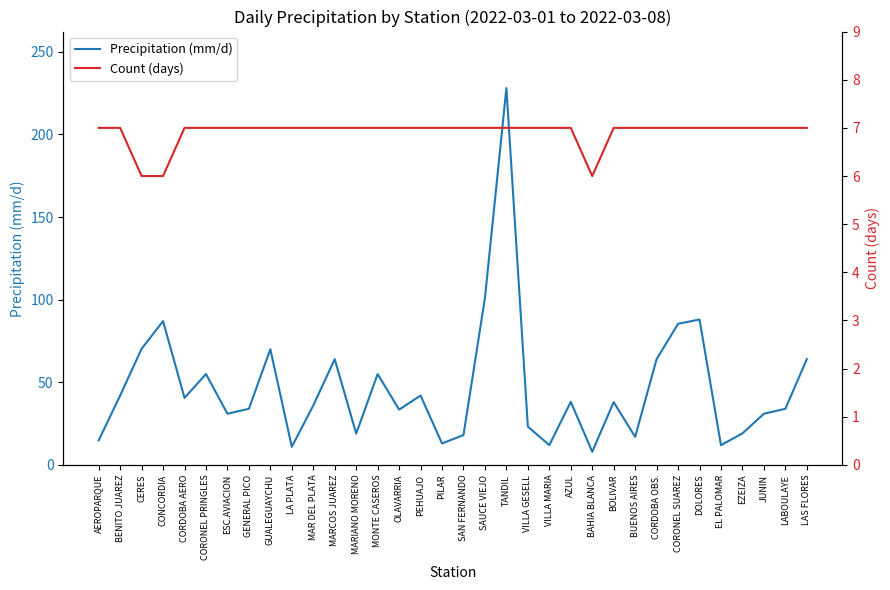

Is it true that Precipitation (mm/d) equals 42.0 at PEHUAJO?

True